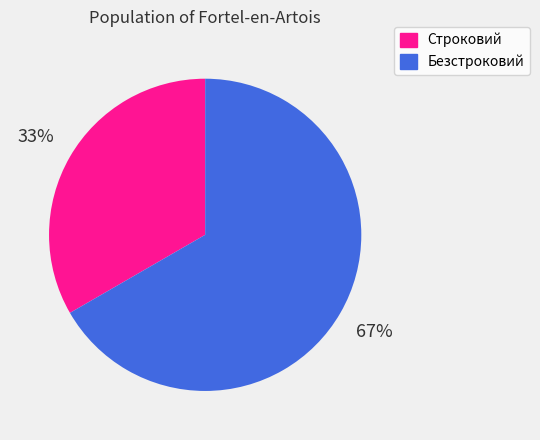

To the nearest percent, what is the combined percentage of Безстроковий and Строковий?

100%